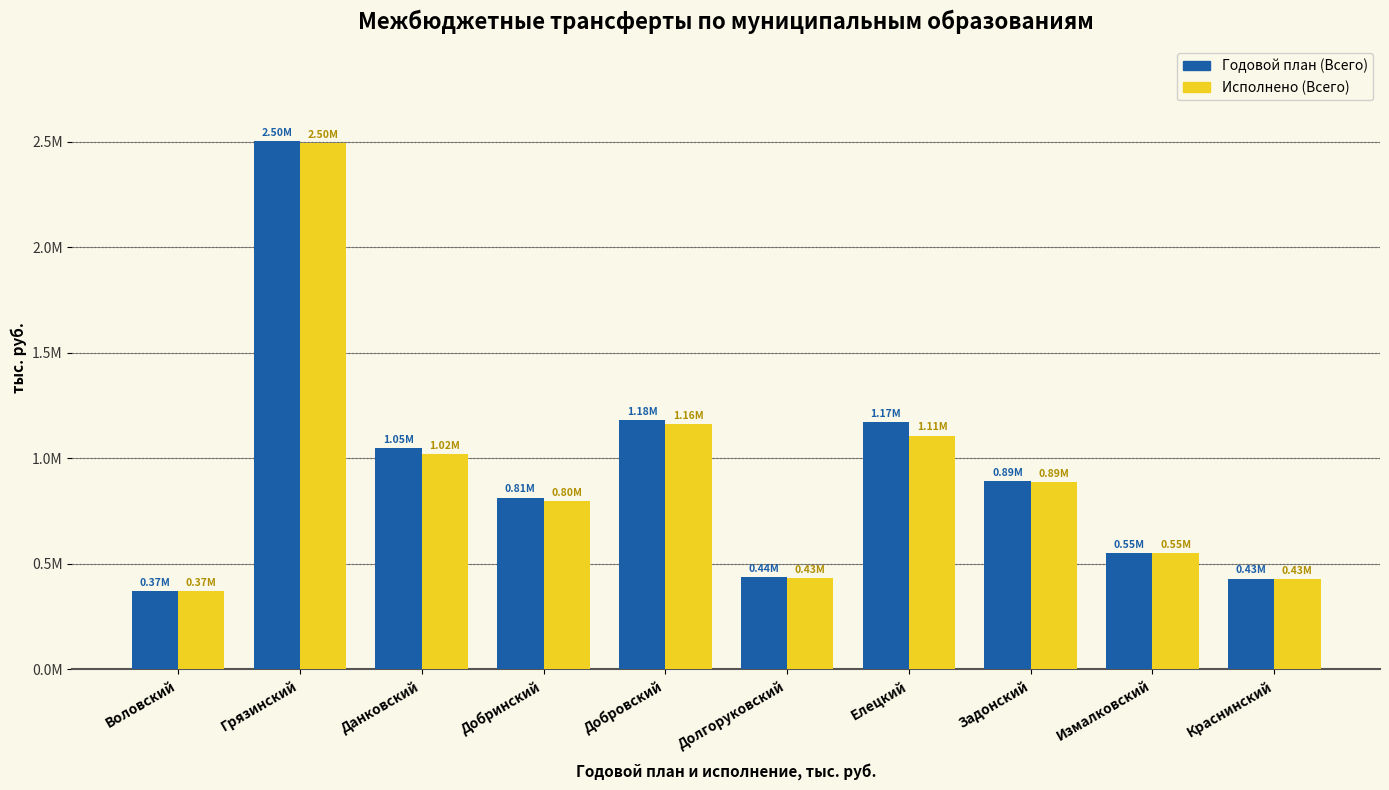

Are the bars horizontal?

No